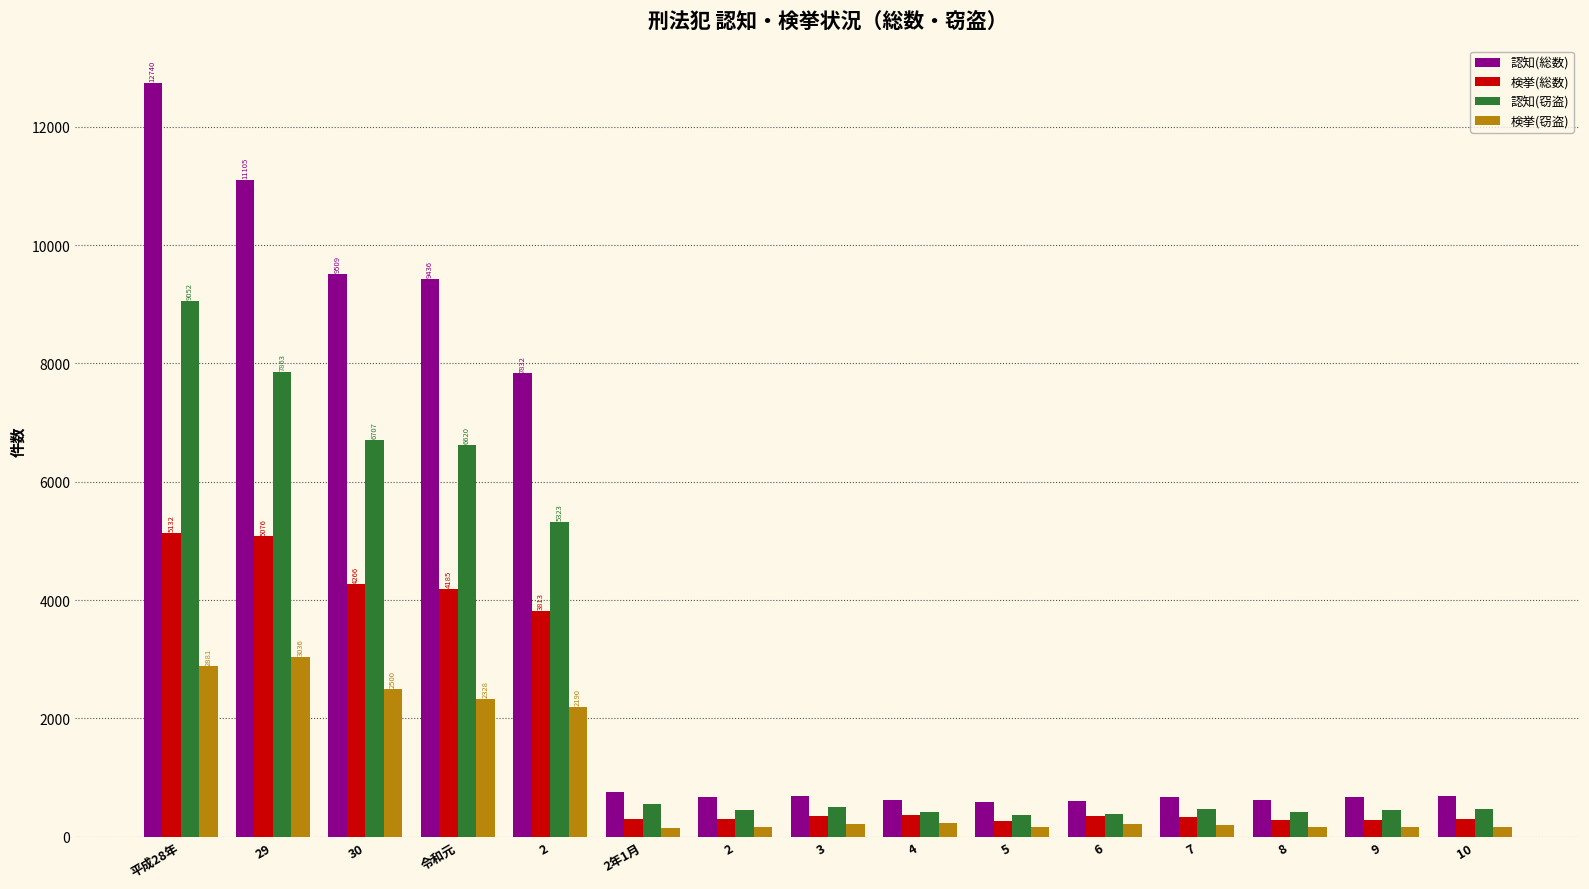

At which label does 認知(総数) first exceed 687?

平成28年